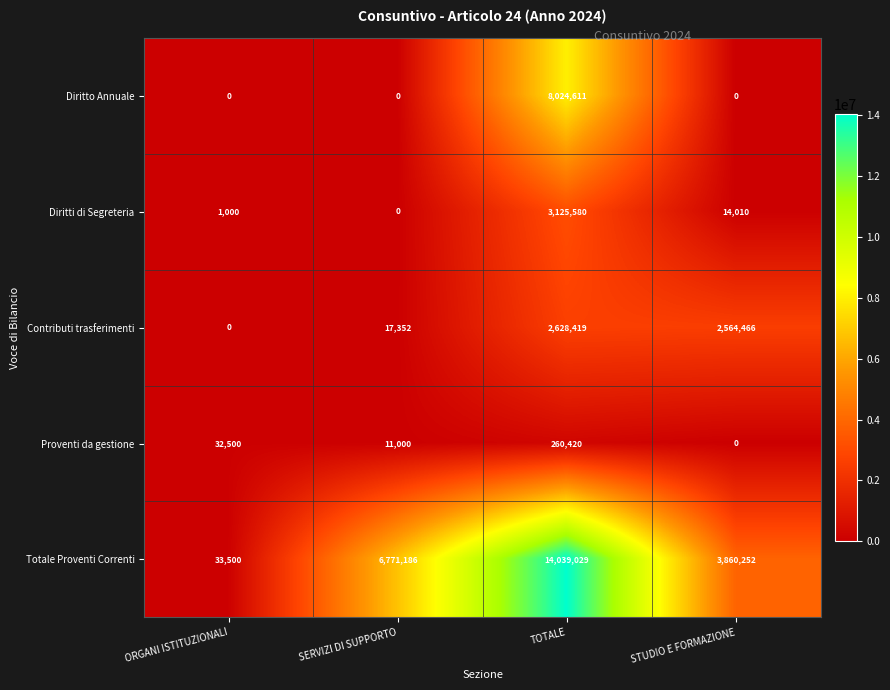

Which category has the lowest value in the Totale Proventi Correnti series?

ORGANI ISTITUZIONALI